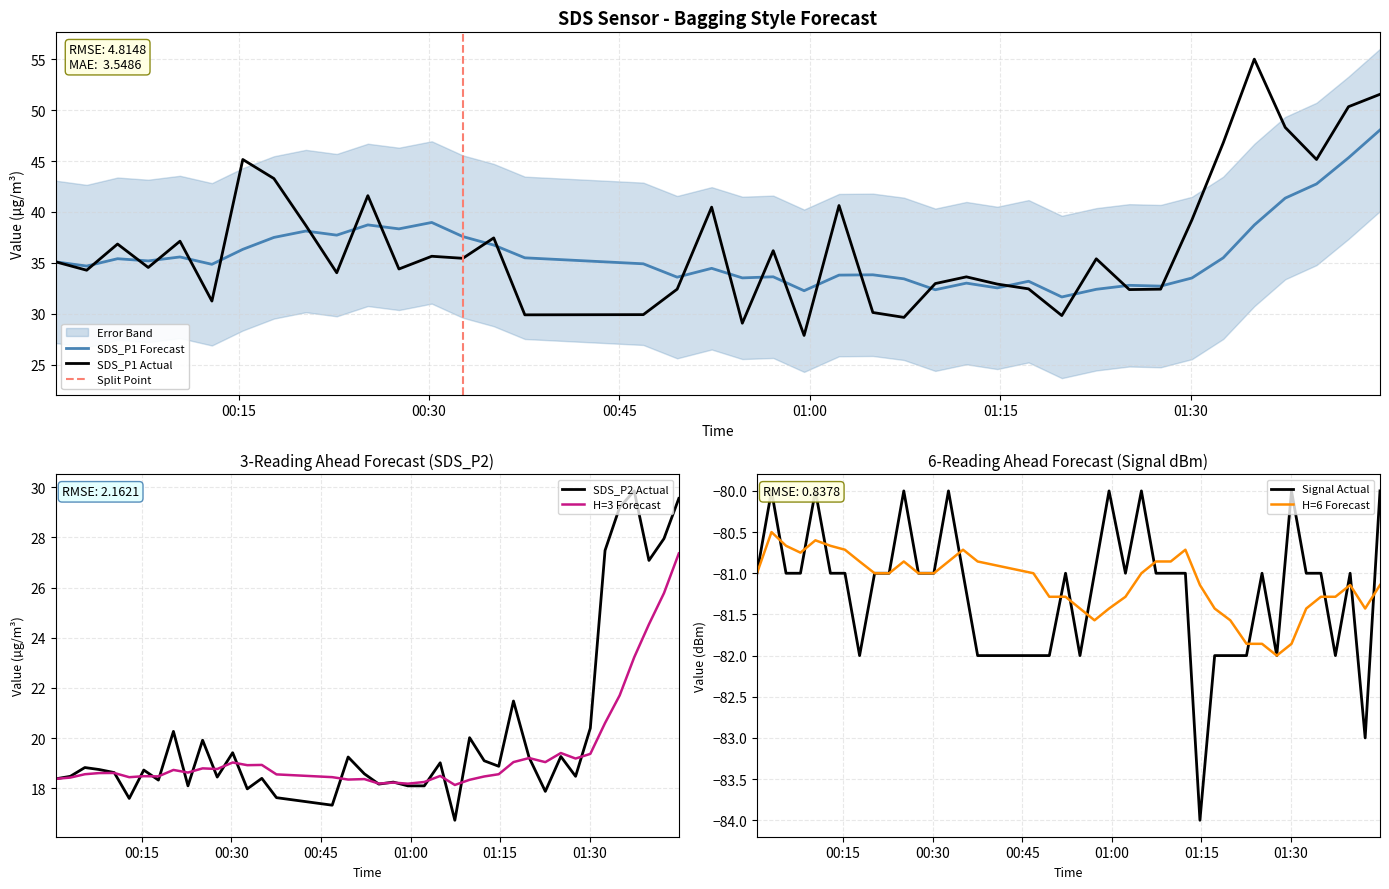

Is it true that Signal equals -81.0 at 2022/08/27 01:07:25?

True